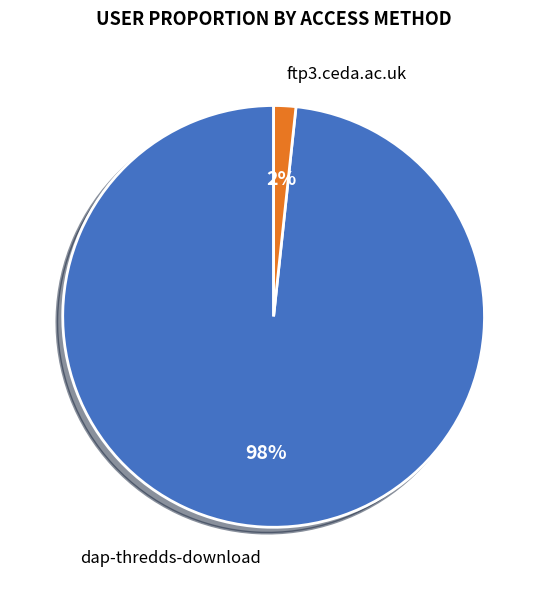

The dap-thredds-download slice represents 98% of the pie. True or false?

True